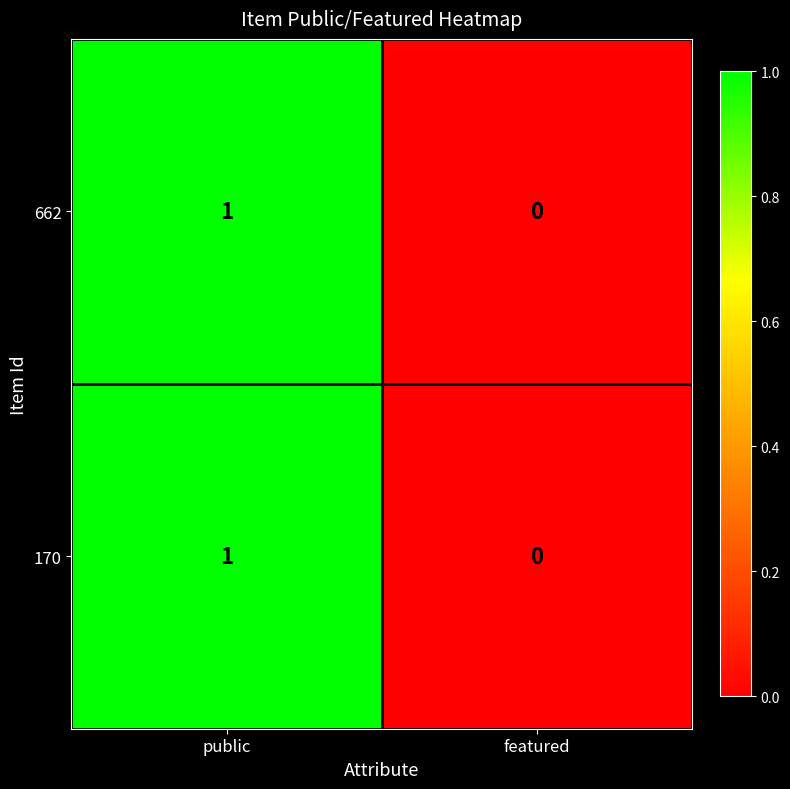

Reading left to right, what are all the values shown in this chart?

662: public=1	featured=0
170: public=1	featured=0